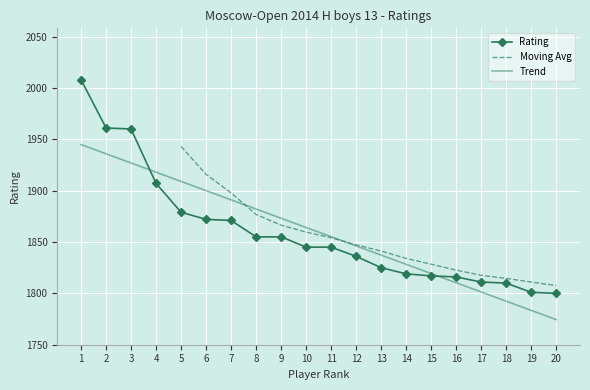

What is the ratio of the value at 1 to the value at 16?

1.1